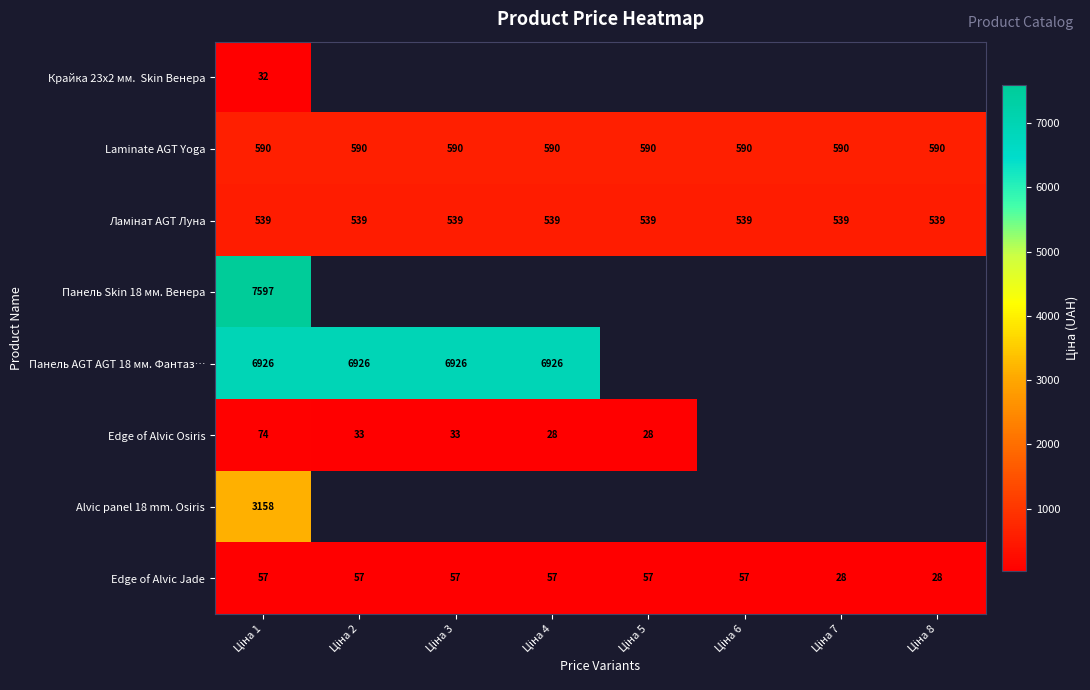

Rank the series by their maximum value, from lowest to highest.

Крайка 23x2 мм. Skin Венера, Edge of Alvic Jade, Edge of Alvic Osiris, Ламінат AGT Луна, Laminate AGT Yoga, Alvic panel 18 mm. Osiris, Панель AGT AGT 18 мм. Фантаз…, Панель Skin 18 мм. Венера